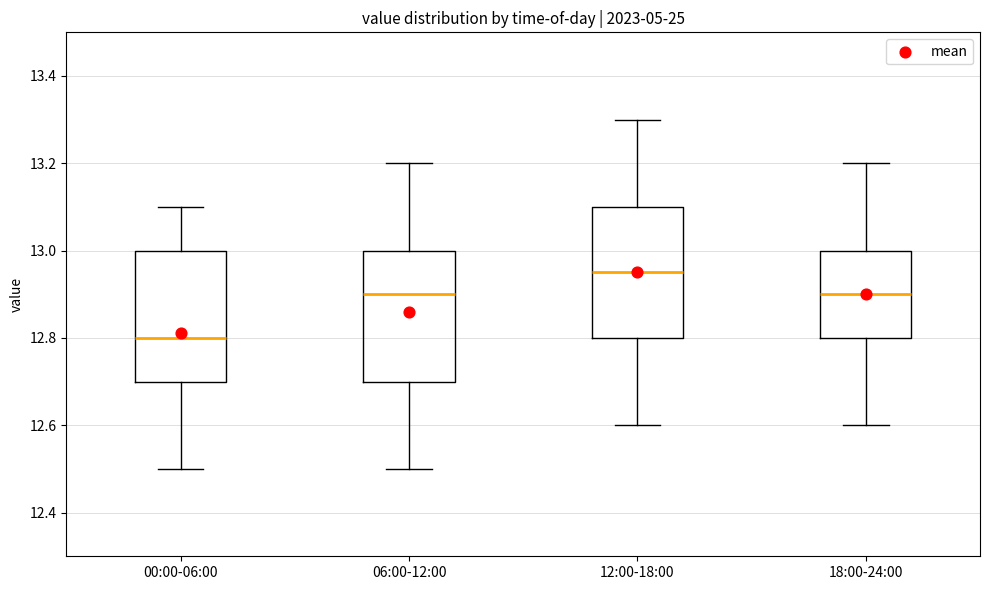

Which box has the highest median line?

12:00-18:00